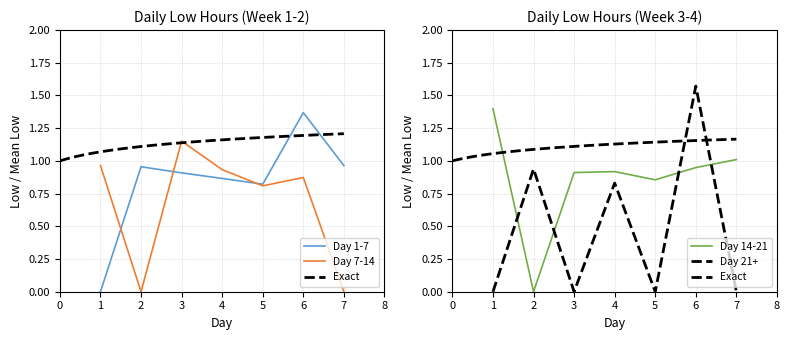

Which series has the widest spread of values?

Day 21+